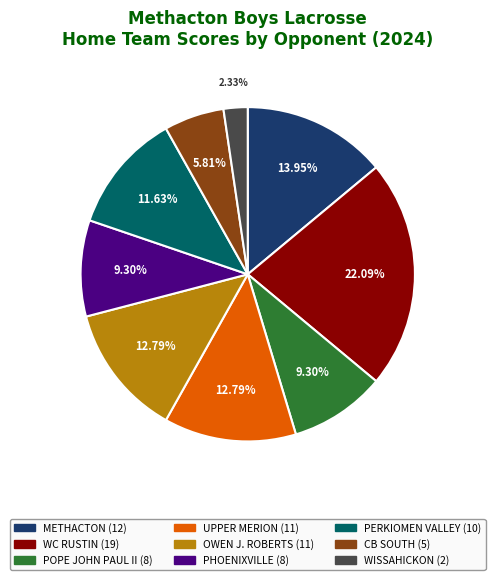

What percentage is NOT represented by WISSAHICKON?

97.7%